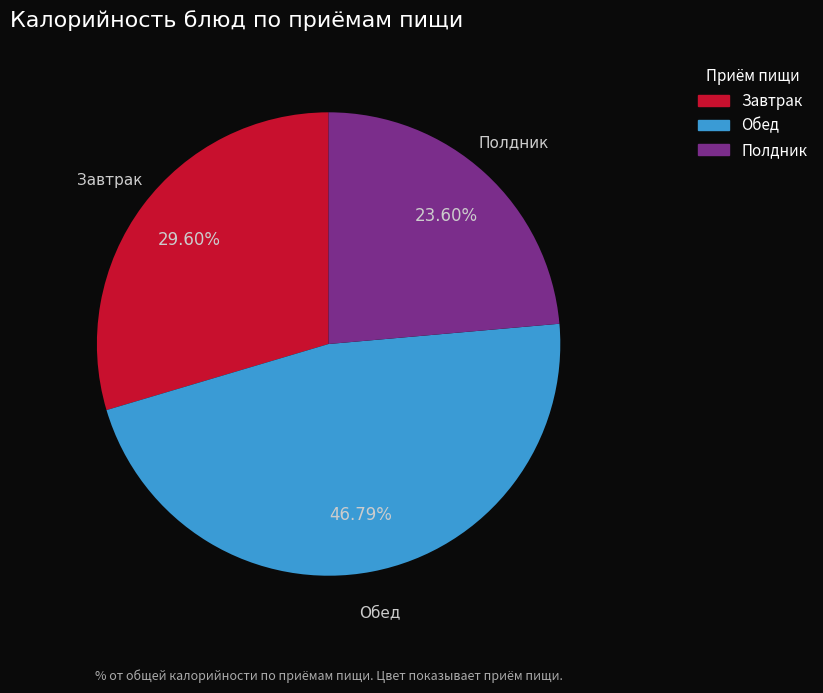

What is the largest slice in the pie chart?

Обед